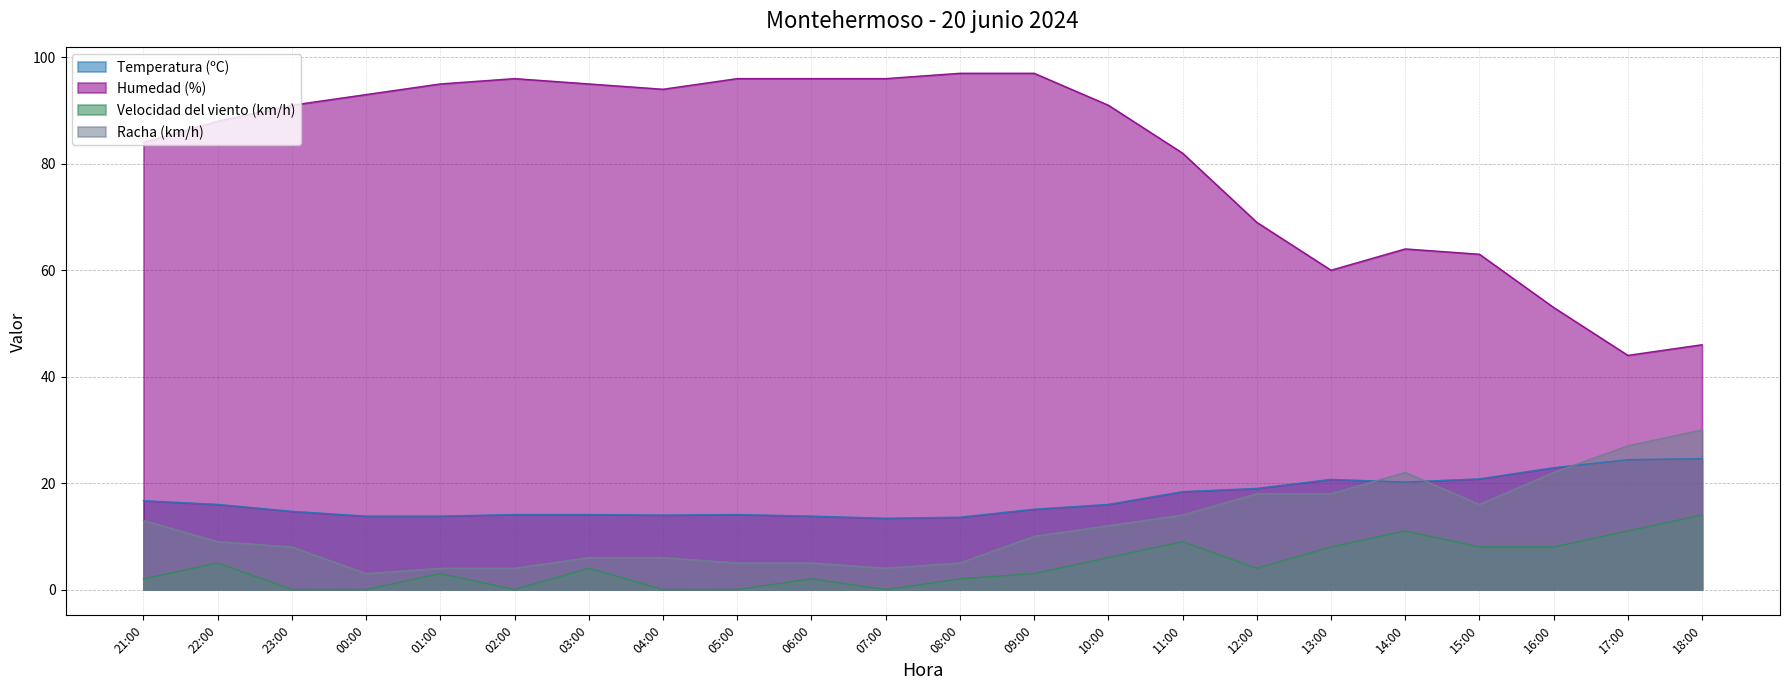

The value of Racha (km/h) at 17:00 is 27.0. True or false?

True